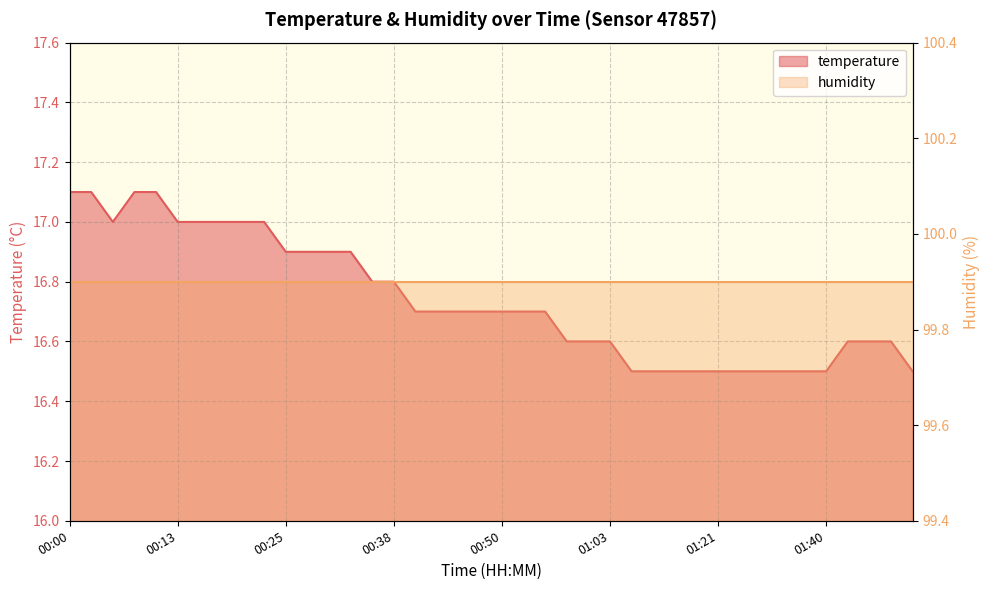

Rank the categories by value from highest to lowest.

00:00, 00:03, 00:08, 00:10, 00:05, 00:13, 00:15, 00:18, 00:20, 00:23, 00:25, 00:28, 00:30, 00:33, 00:35, 00:38, 00:40, 00:43, 00:45, 00:48, 00:50, 00:53, 00:55, 00:58, 01:00, 01:03, 01:43, 01:45, 01:48, 01:05, 01:08, 01:10, 01:15, 01:21, 01:30, 01:32, 01:35, 01:37, 01:40, 01:53